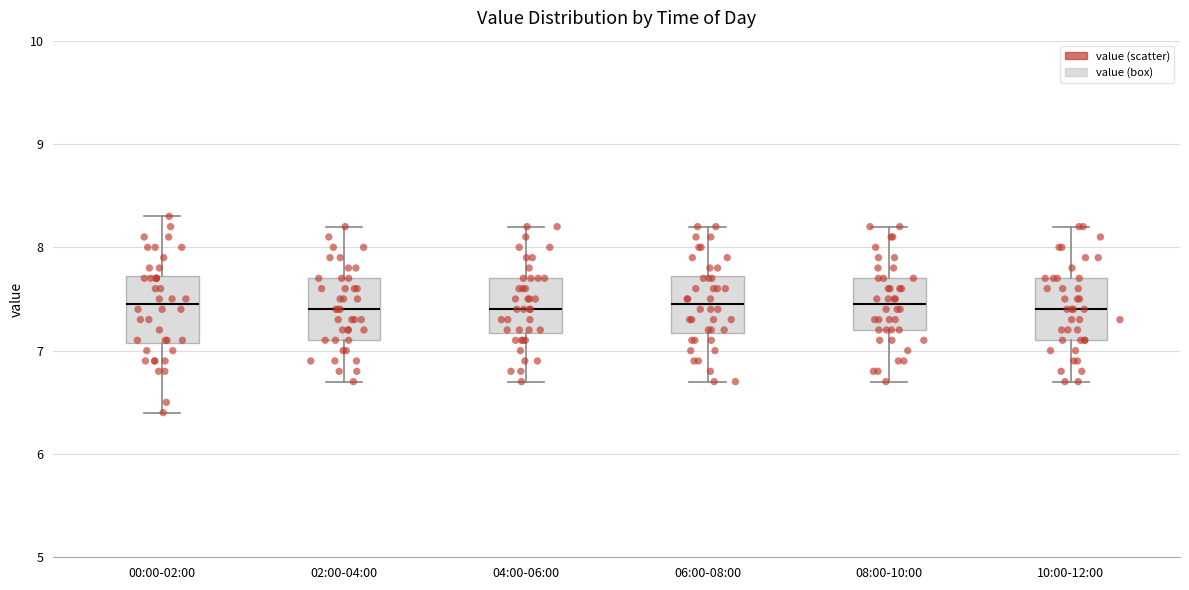

Reading left to right, read every box against the y-axis: the position of its median line, the range the box covers, and the ends of its whiskers. The values are not printed on the chart, so give them approximately, as read against the axis.

00:00-02:00: median 7.5, box 7.1 to 7.7, whiskers 6.4 to 8.3
02:00-04:00: median 7.4, box 7.1 to 7.7, whiskers 6.7 to 8.2
04:00-06:00: median 7.4, box 7.2 to 7.7, whiskers 6.7 to 8.2
06:00-08:00: median 7.5, box 7.2 to 7.7, whiskers 6.7 to 8.2
08:00-10:00: median 7.5, box 7.2 to 7.7, whiskers 6.7 to 8.2
10:00-12:00: median 7.4, box 7.1 to 7.7, whiskers 6.7 to 8.2